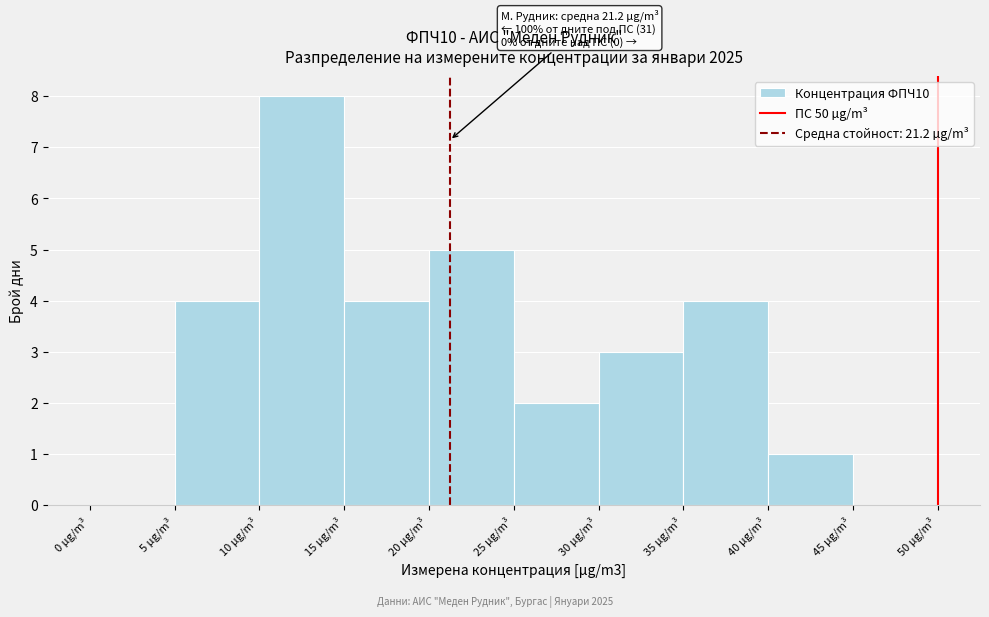

Over which range of the x-axis is the bar tallest?

10 to 15